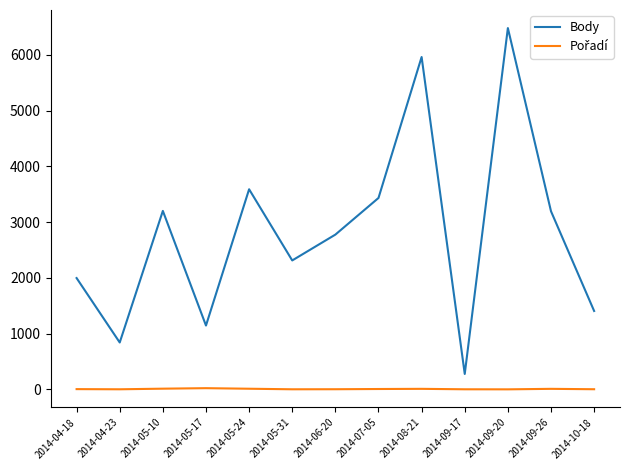

Which series has the largest total across all categories?

Body